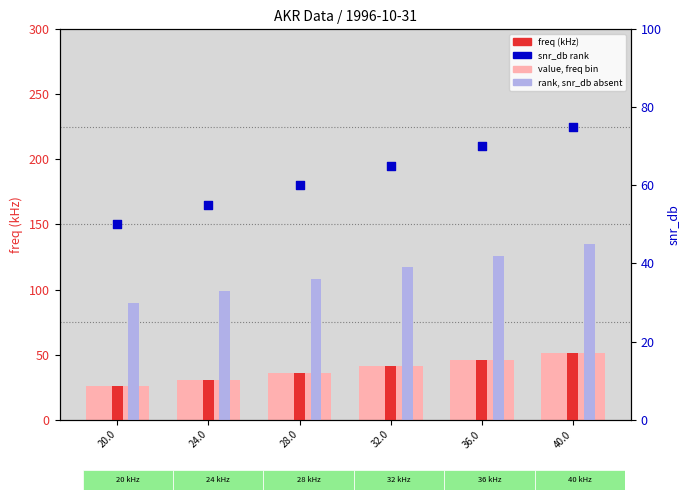

Which series has the widest spread of Y values?

value (freq bin)